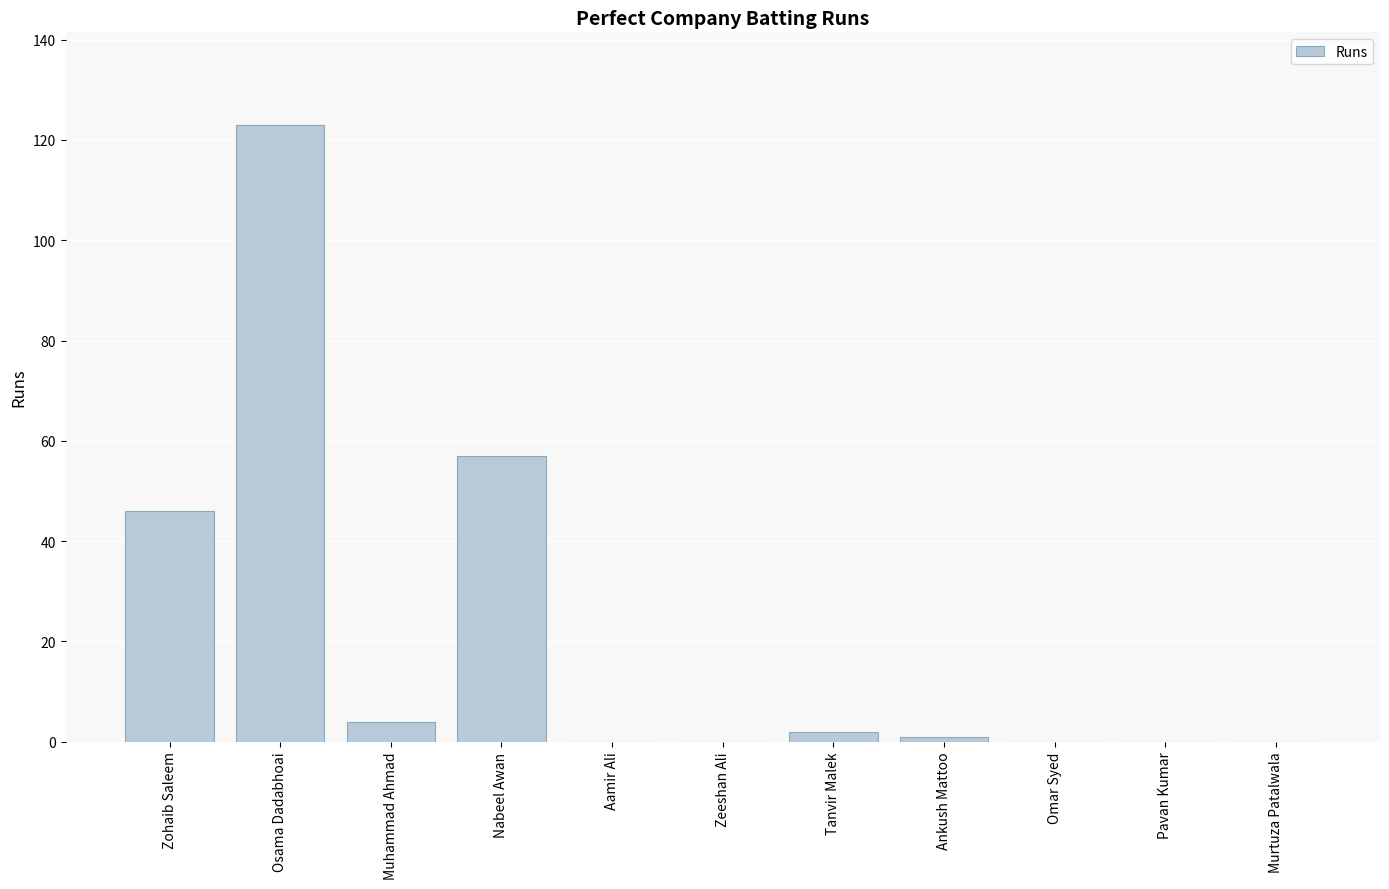

Is it true that the value at Osama Dadabhoai is 182?

False